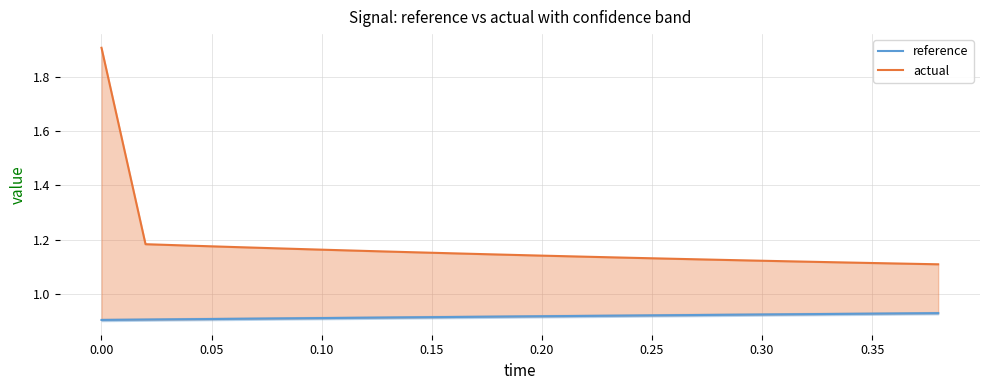

List the series in order of their peak value, lowest first.

reference, actual